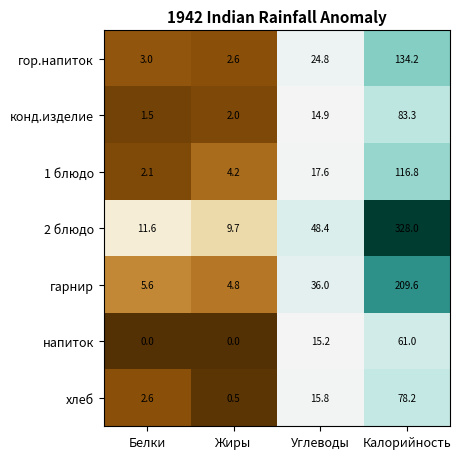

How many data points does each series have?

4